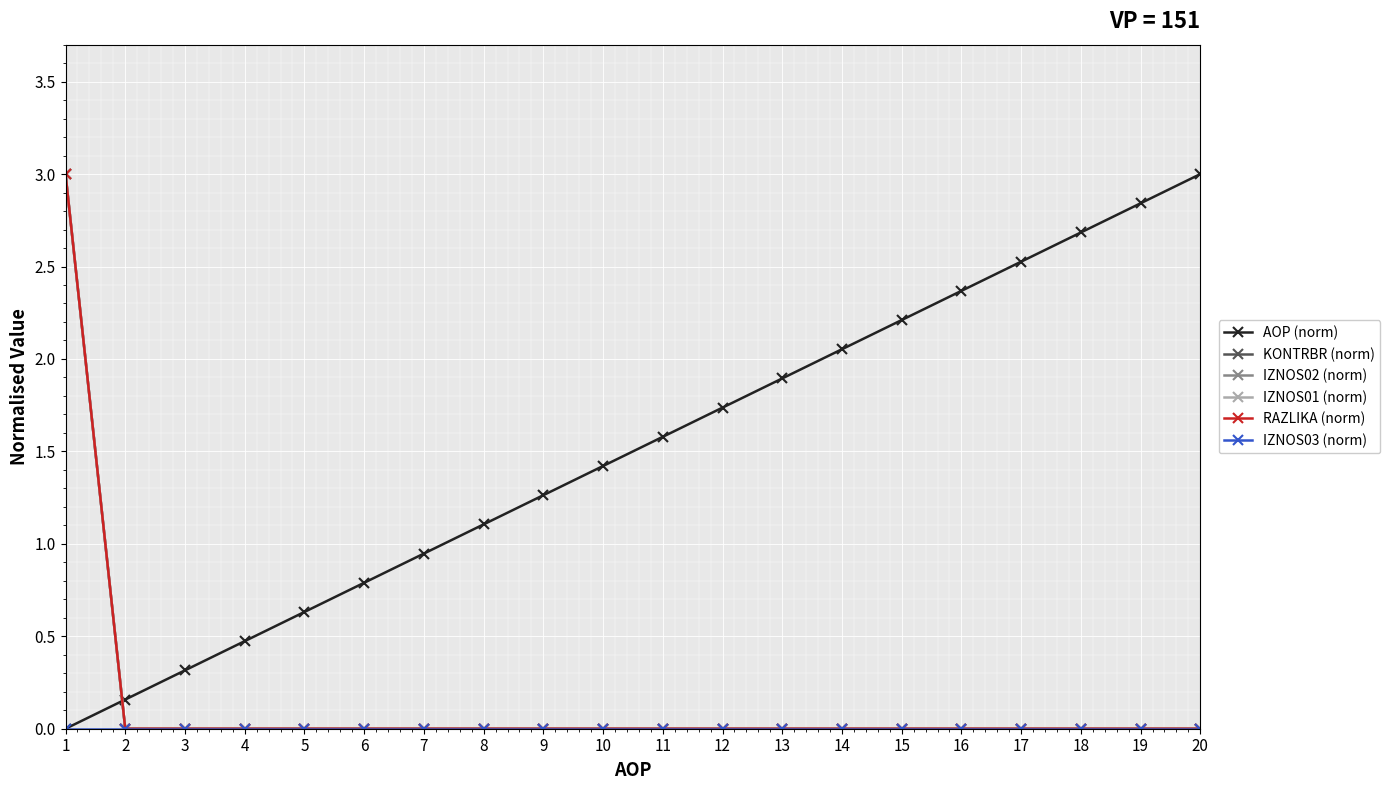

True or false: RAZLIKA (norm) and IZNOS01 (norm) cross at least once.

False